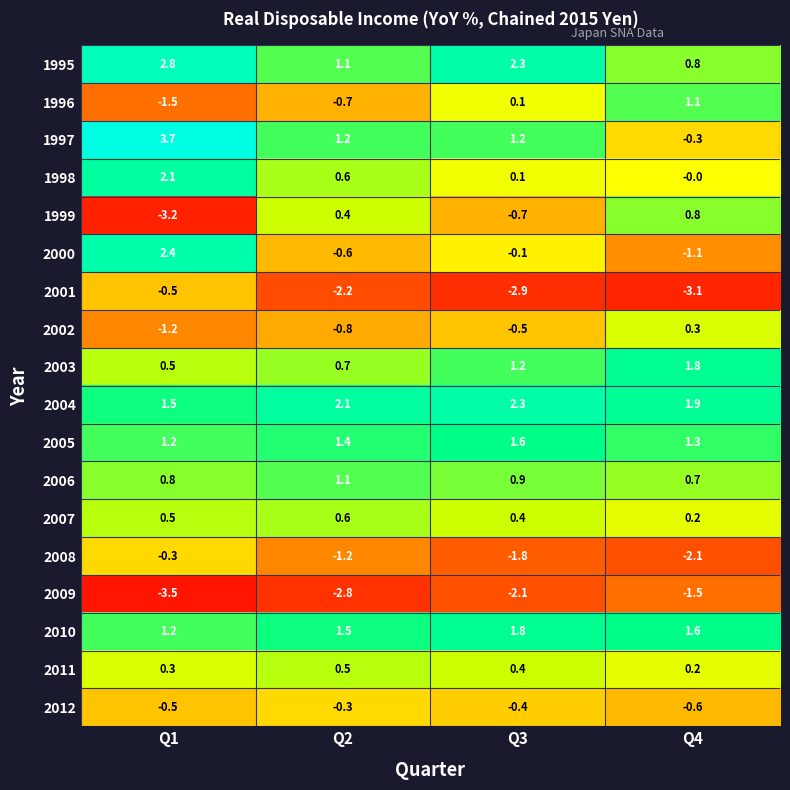

Is it true that 2002 equals -1.2 at Q1?

True